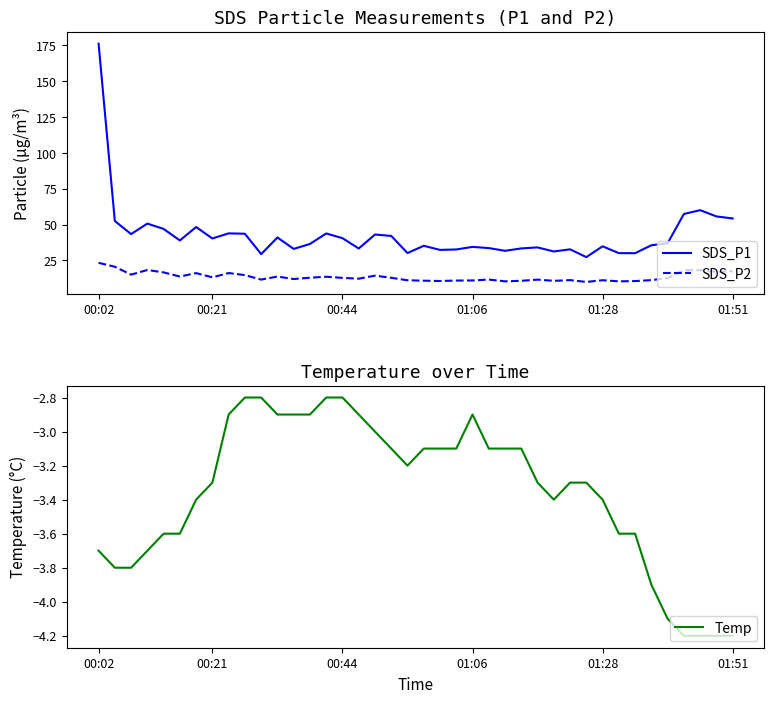

True or false: SDS_P2 and SDS_P1 intersect in this chart.

False